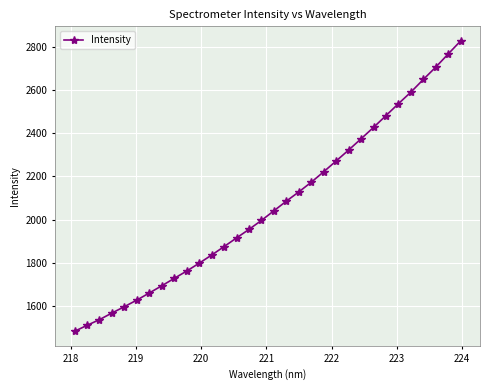

What is the smallest value displayed?

1480.7